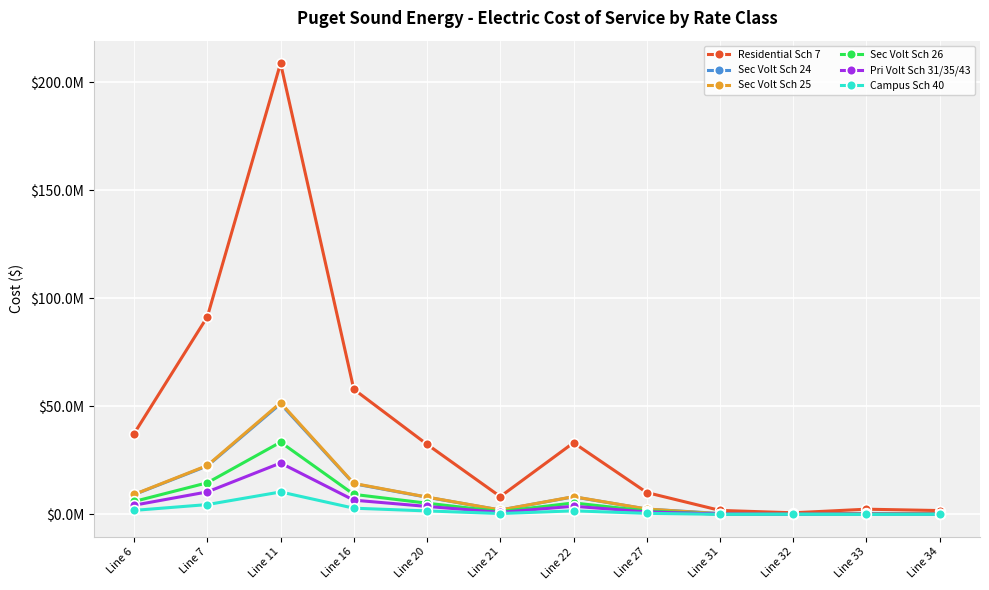

Which series has the widest spread of values?

Residential Sch 7